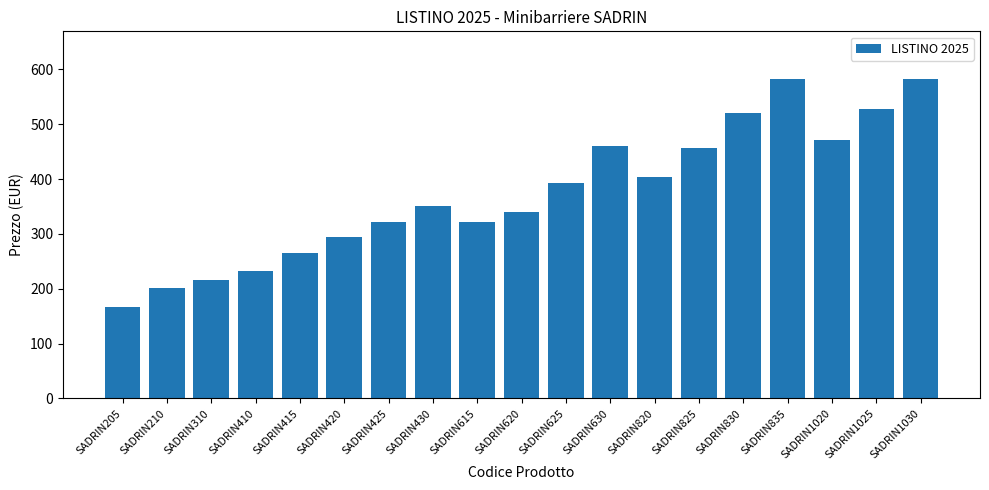

What value does the data have at SADRIN835, to the nearest 5?

580